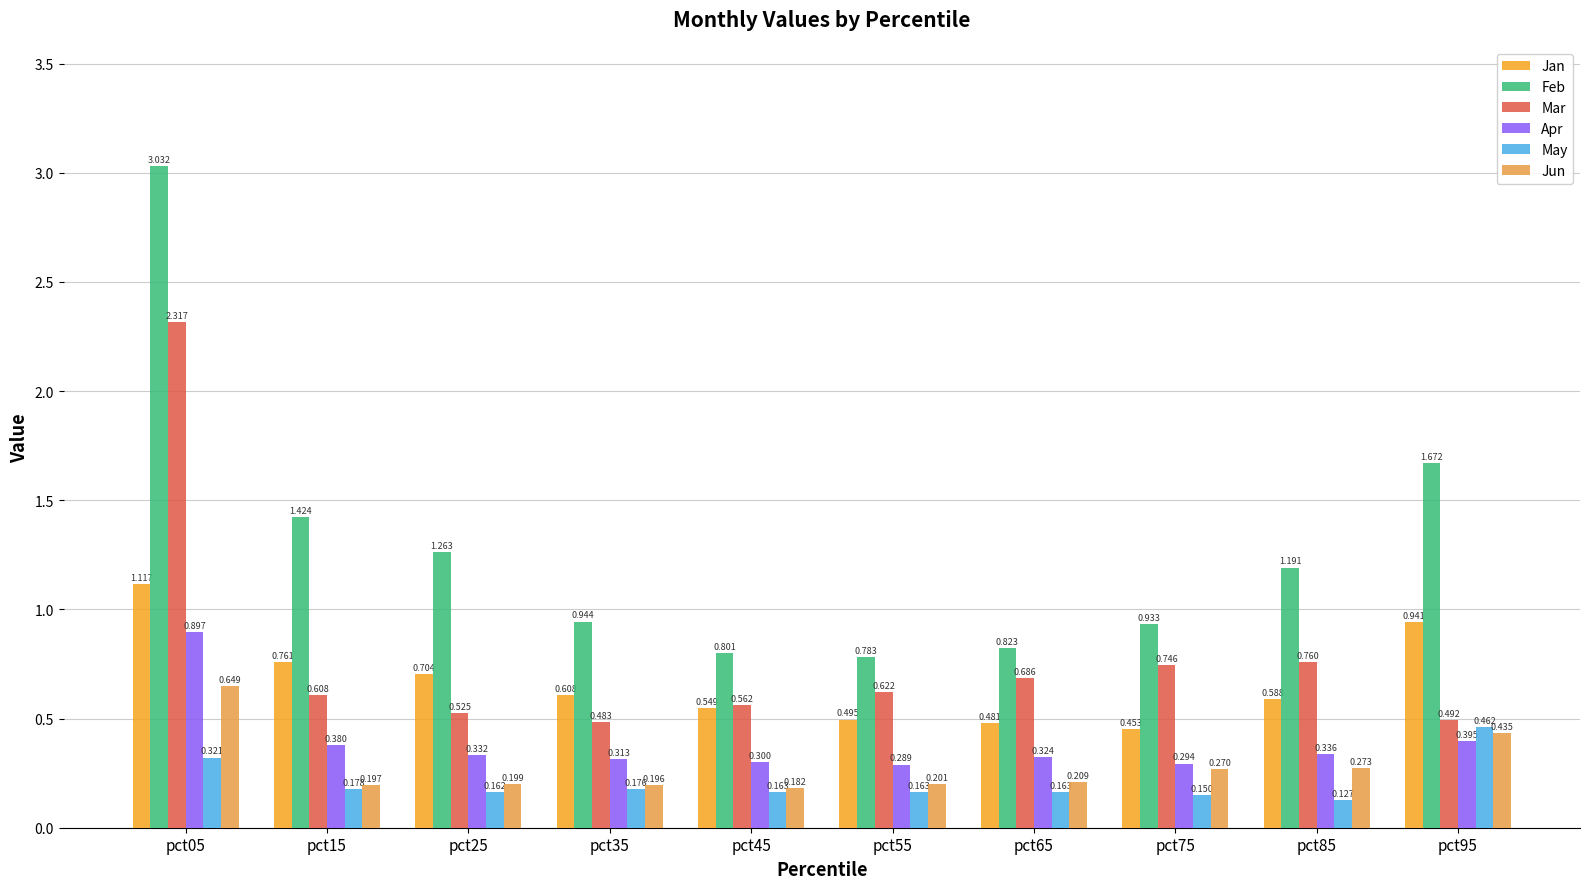

Is it true that Feb equals 0.3 at pct75?

False